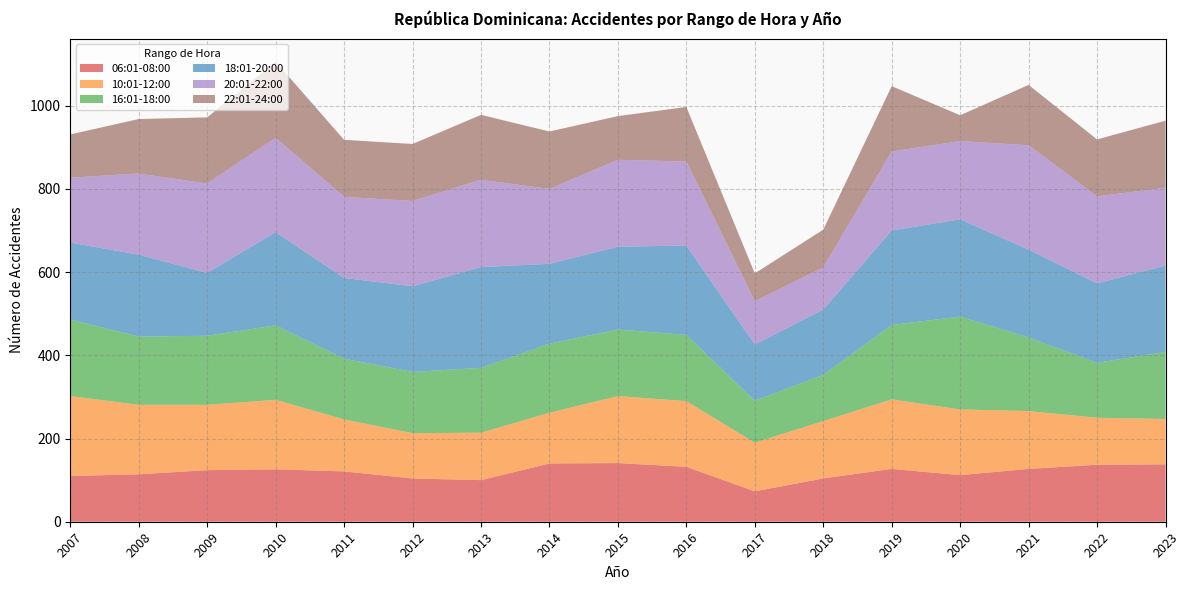

Reading left to right, what are all the values shown in this chart?

06:01-08:00: 110	114	124	126	121	104	100	140	141	132	73	104	127	112	127	137	138
10:01-12:00: 192	167	157	167	125	109	114	122	161	158	117	138	167	158	139	113	109
16:01-18:00: 184	164	166	179	146	147	156	166	160	159	101	111	179	223	177	132	161
18:01-20:00: 185	197	151	224	194	206	242	192	199	215	135	157	227	234	211	191	208
20:01-22:00: 156	195	215	227	195	205	210	180	209	202	104	101	190	188	251	209	187
22:01-24:00: 104	131	159	183	137	137	156	138	105	131	67	91	157	62	145	137	161